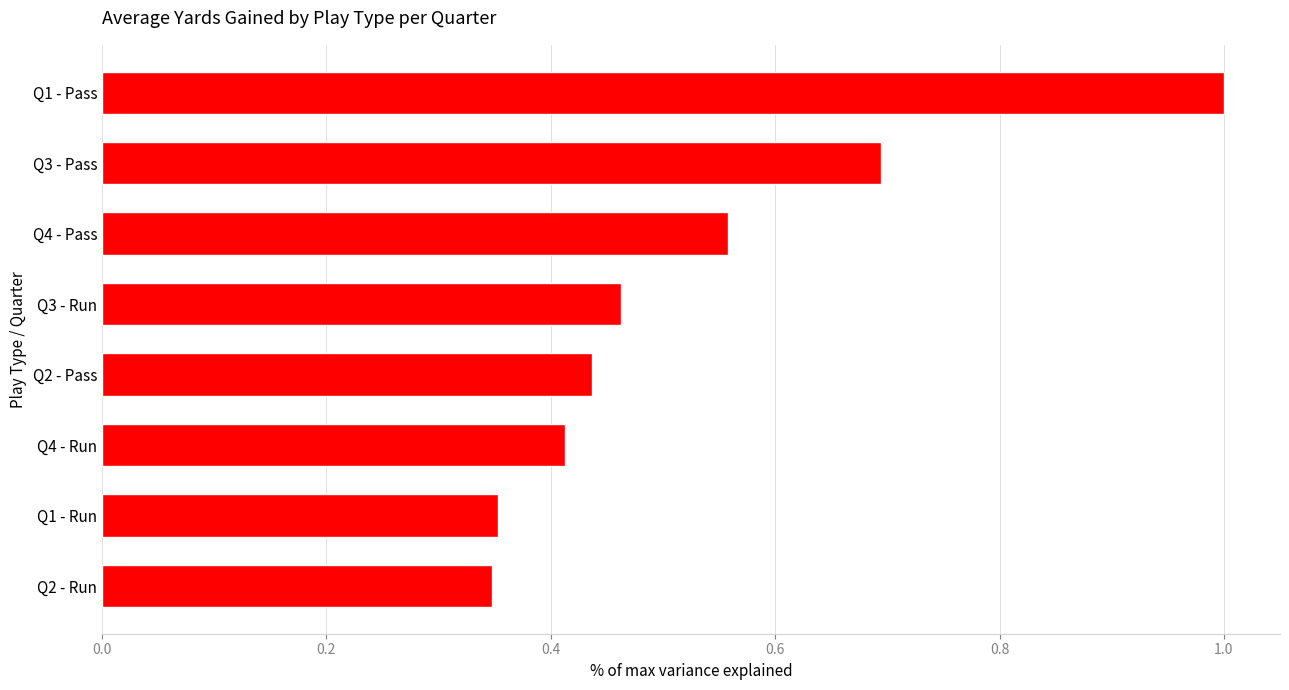

How many bars are there in total?

8